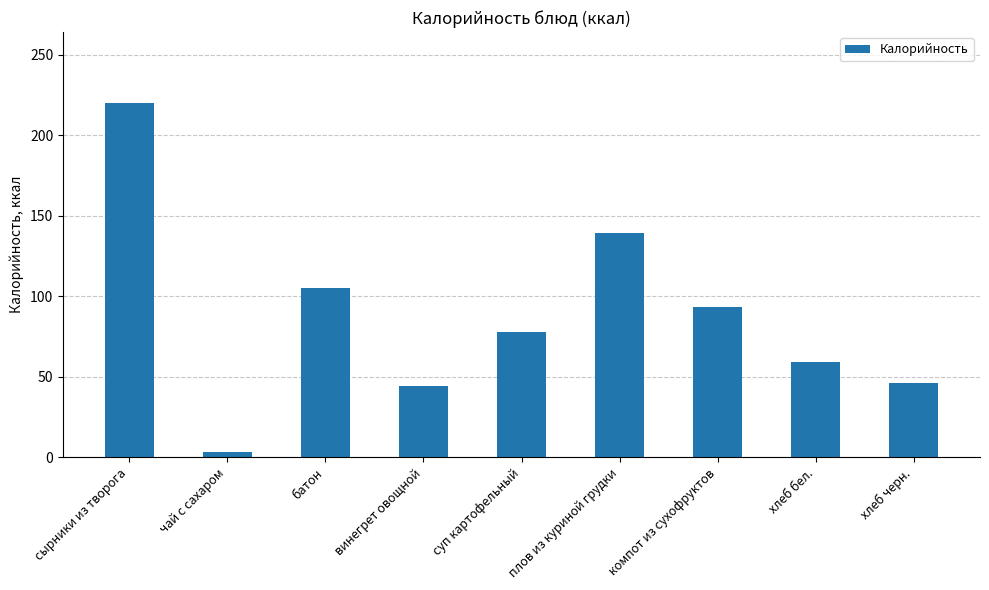

What is the difference between the values at суп картофельный and чай с сахаром?

75